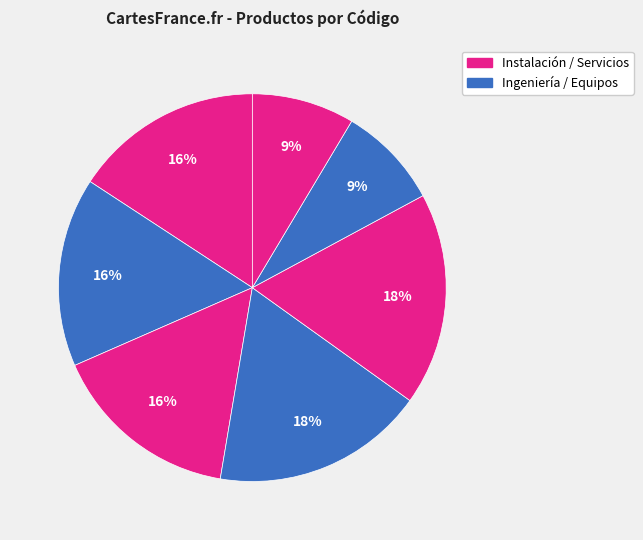

How many slices are in this pie chart?

7